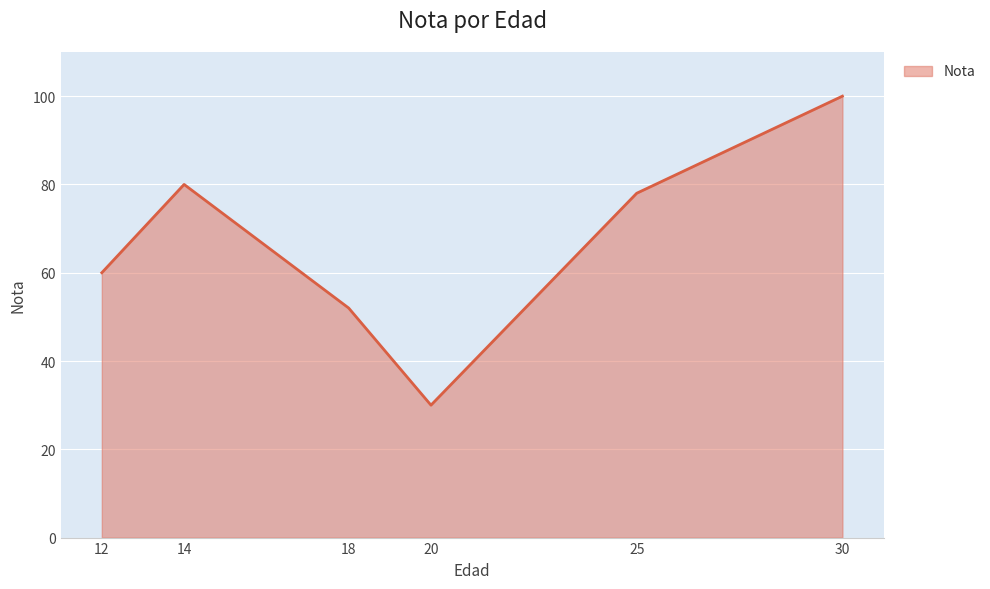

Reading right to left, transcribe all the data shown in this chart.

100	78	30	52	80	60